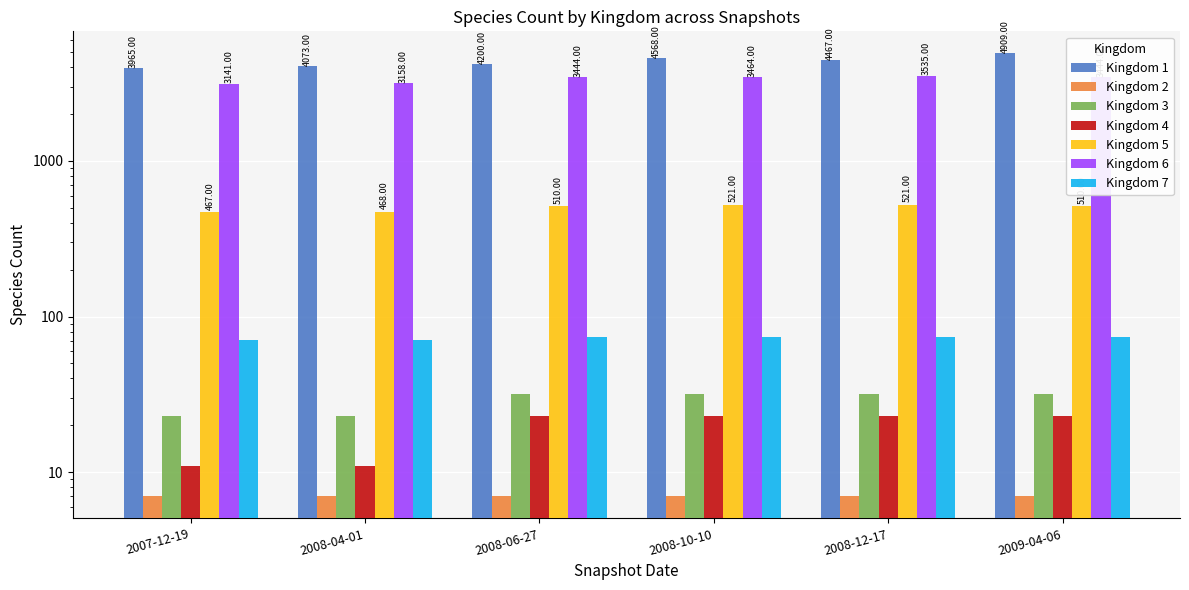

What is the difference between the 1 values at 2007-12-19 and 2009-04-06?

944